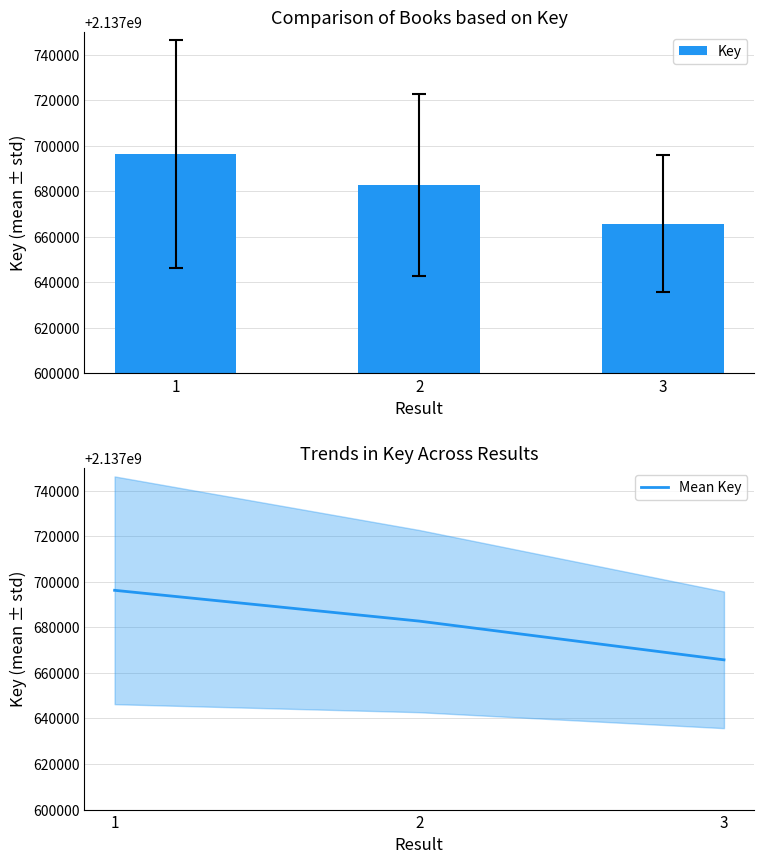

Count the number of categories in the chart.

3